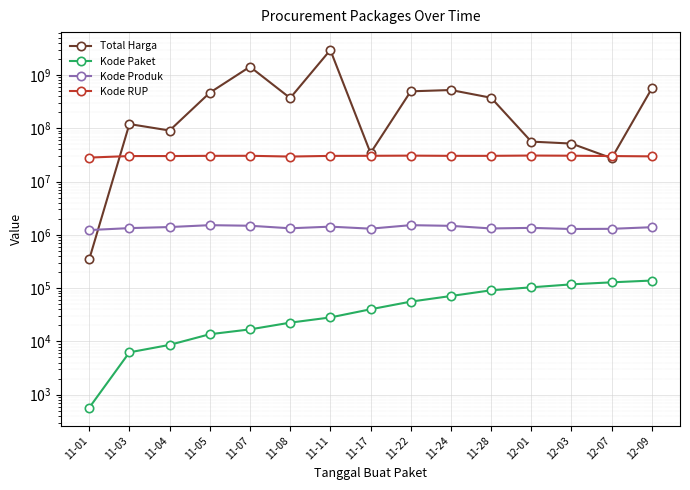

What position from the right is 11-05?

12